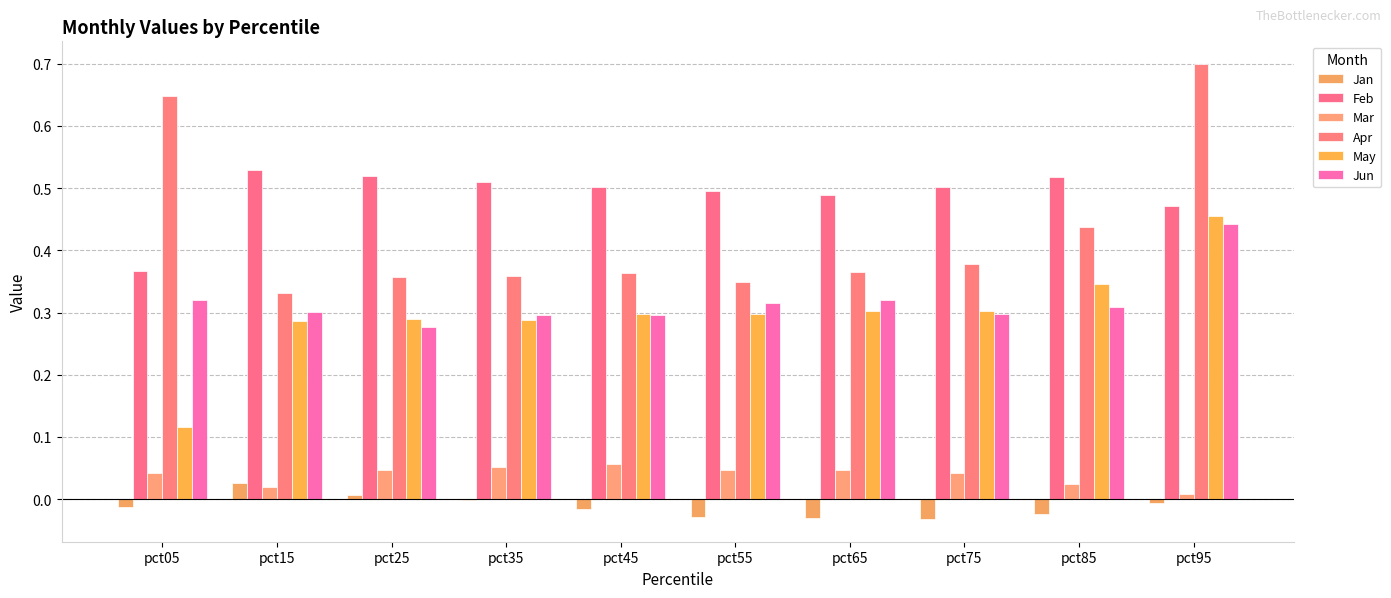

Are the bars grouped side by side (vs. stacked)?

Yes